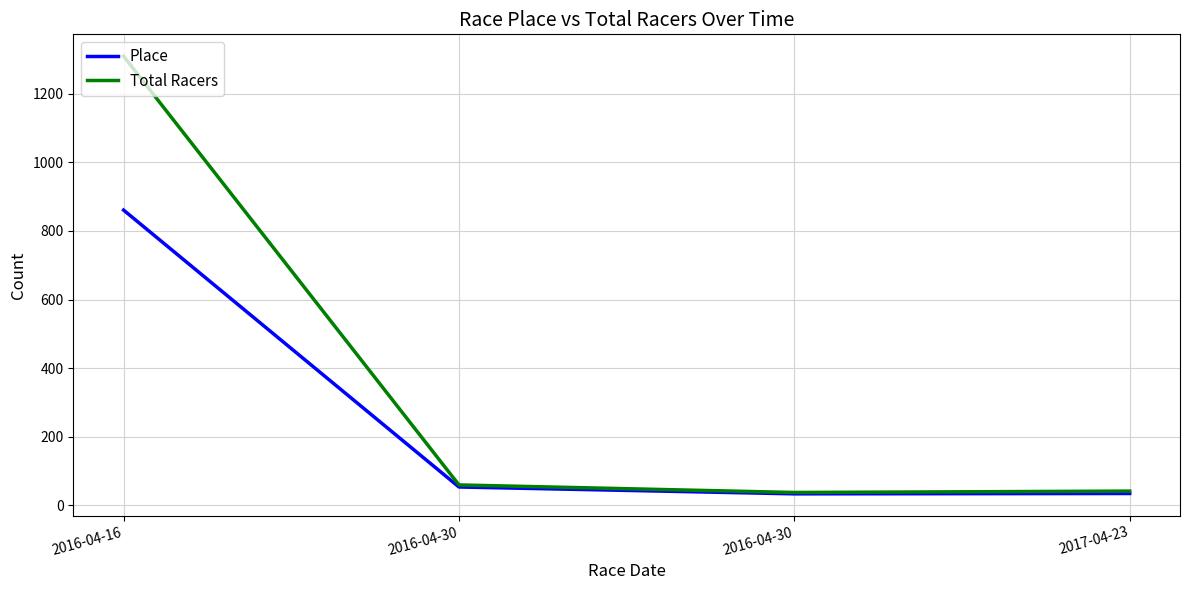

Reading right to left, transcribe all the data shown in this chart.

Place: 2017-04-23=34	2016-04-30=33	2016-04-30=53	2016-04-16=861
Total Racers: 2017-04-23=41	2016-04-30=37	2016-04-30=59	2016-04-16=1310